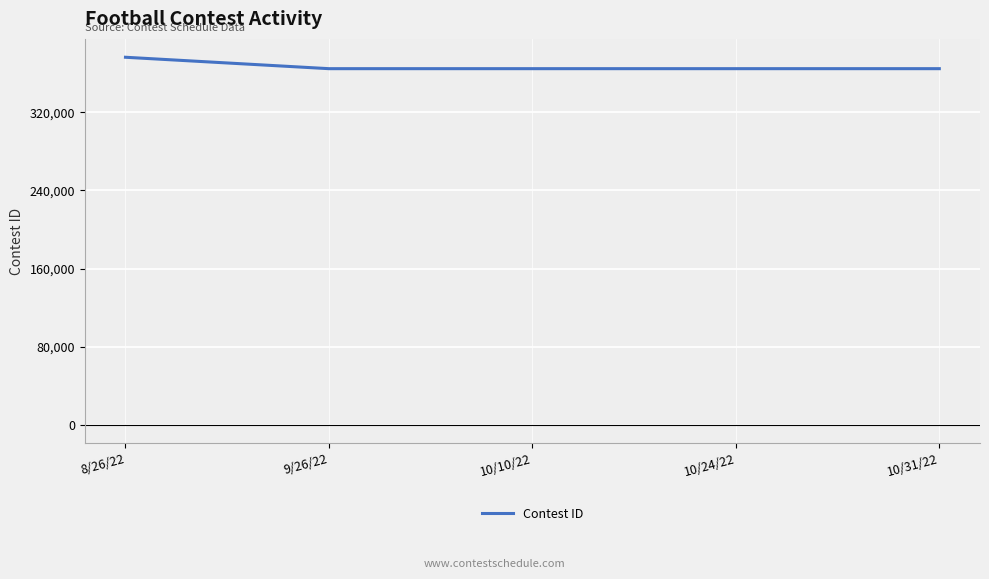

True or false: there are more than 2 points higher than both neighbors.

False